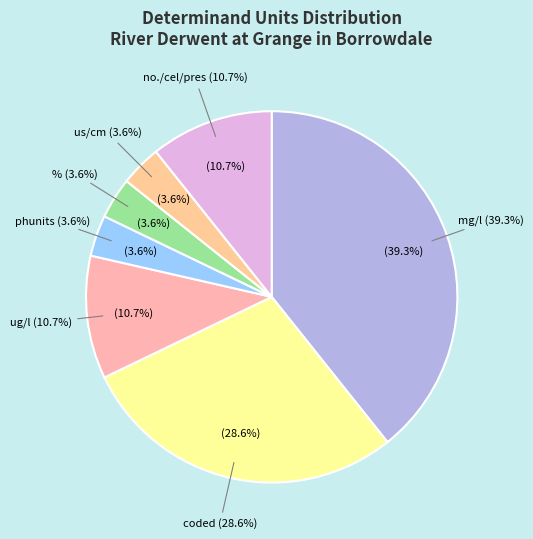

Is it true that us/cm is 1% of the pie?

False